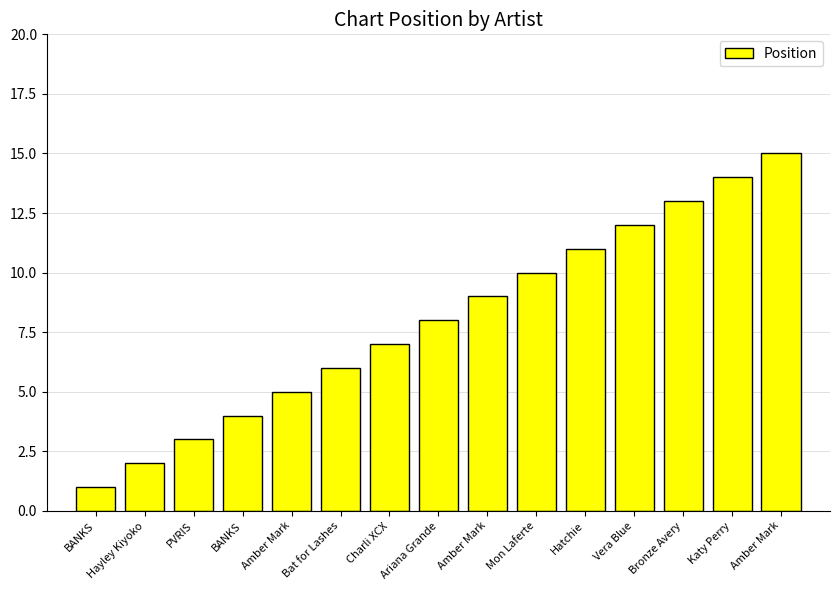

Reading left to right, list all the values displayed in this chart.

1	2	3	4	5	6	7	8	9	10	11	12	13	14	15